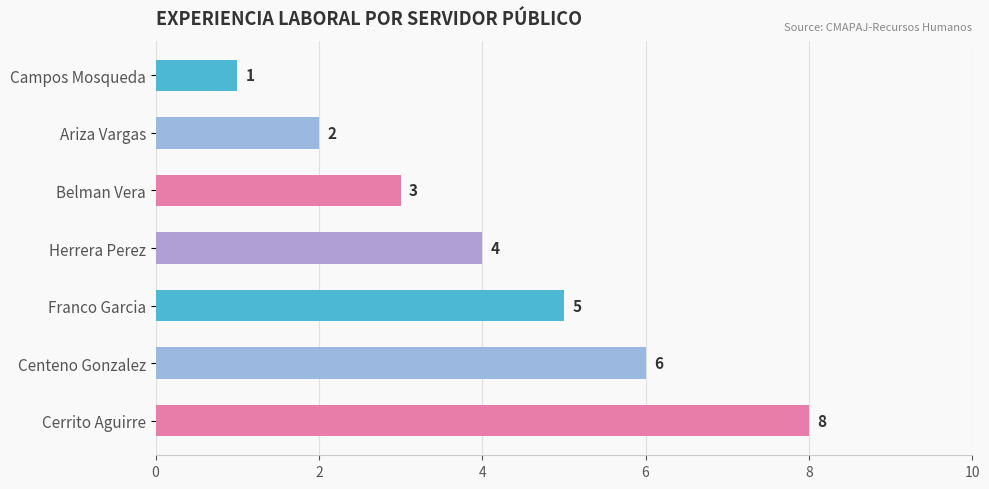

What is the sum of all values?

29